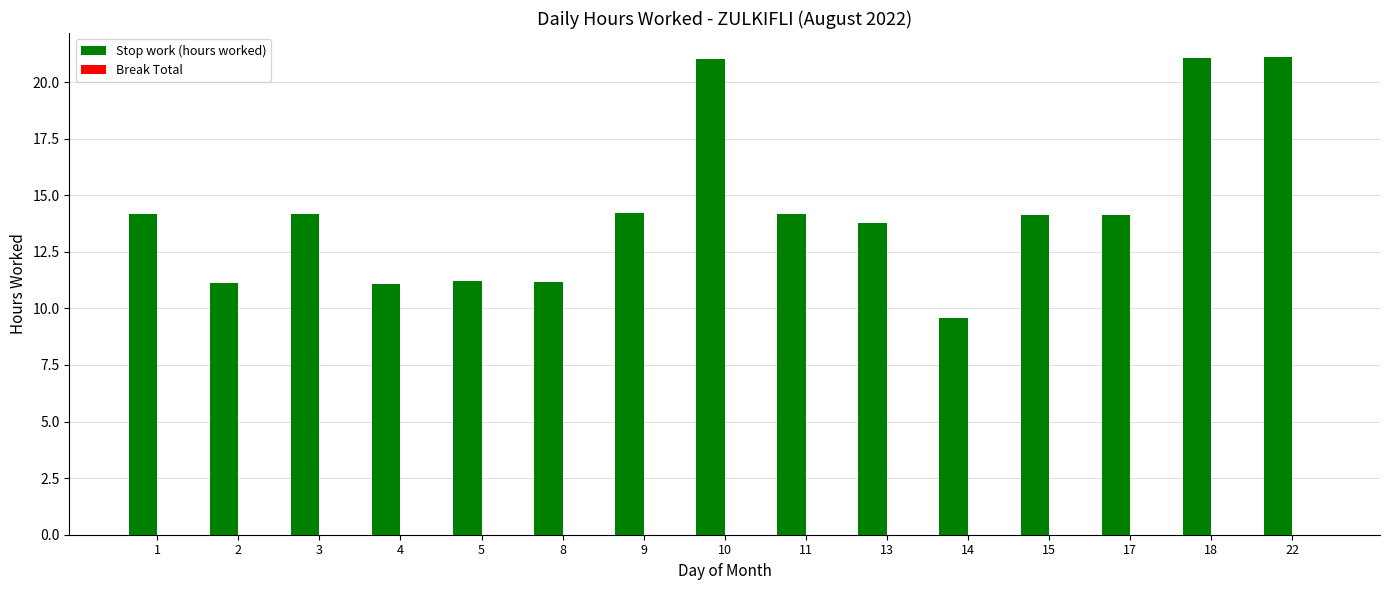

How many categories are shown in the chart?

15